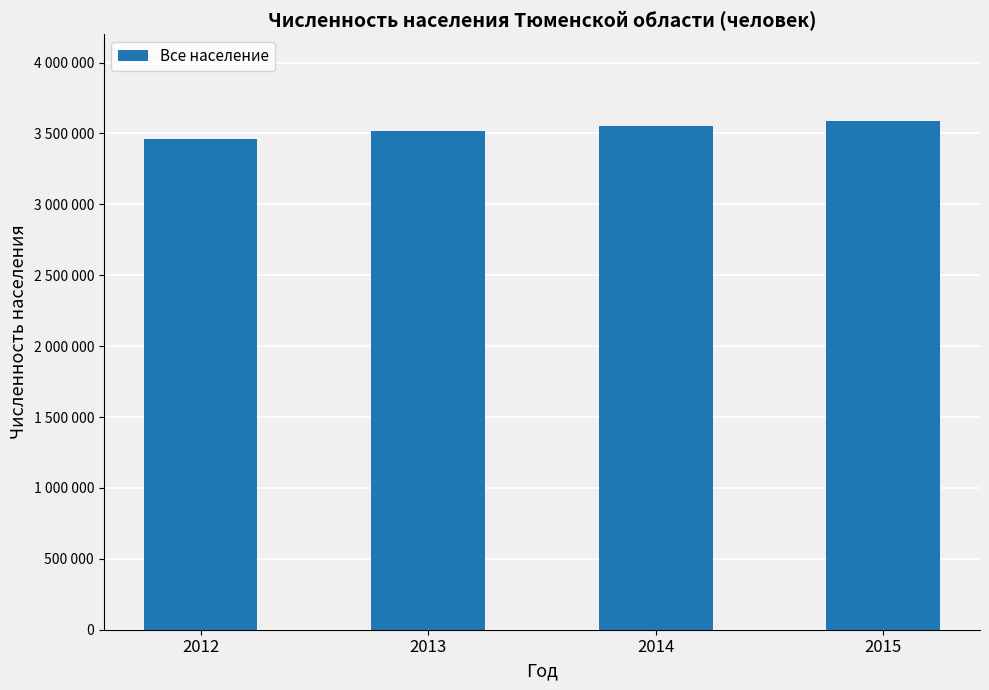

Reading right to left, list all the values displayed in this chart.

2015=3587582	2014=3551249	2013=3514028	2012=3461130